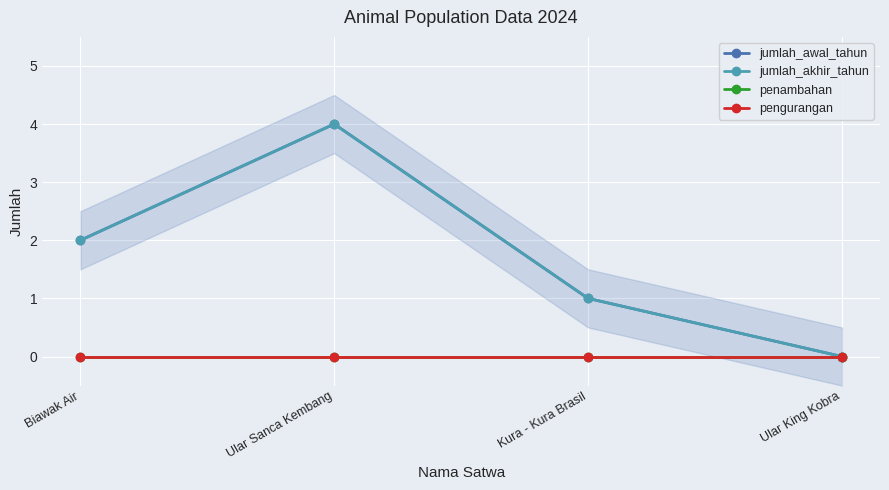

Which has a higher value, Ular King Kobra or Biawak Air?

Biawak Air